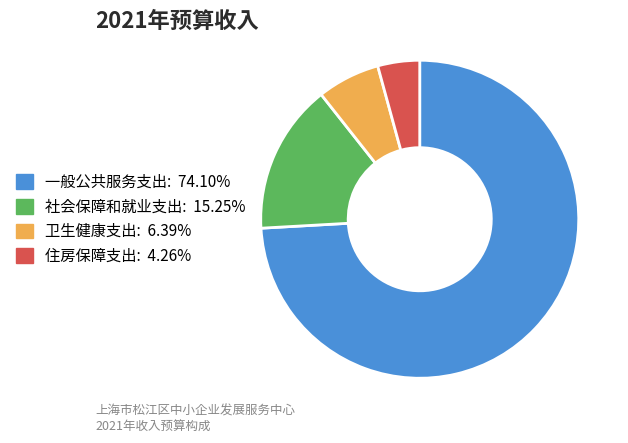

What is the ratio of the value at 一般公共服务支出 to the value at 住房保障支出?

17.4